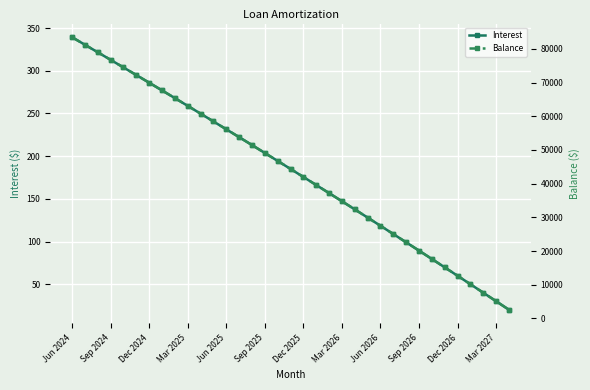

True or false: Interest has more than 1 interior local peaks.

False